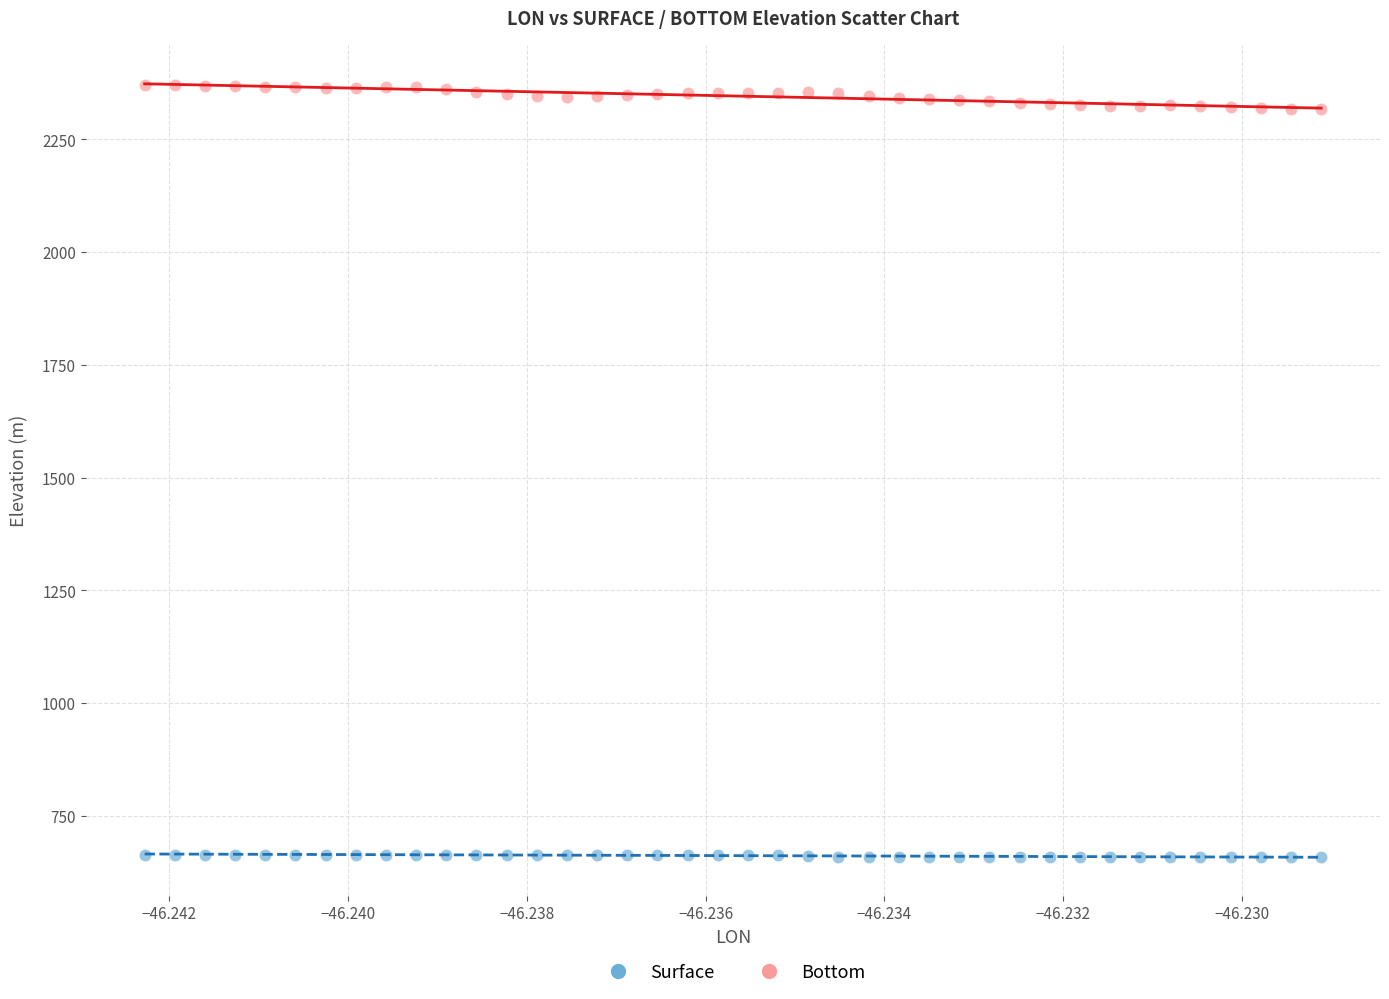

Across all data points, what is the range of Y values (max minus min)?

1711.2